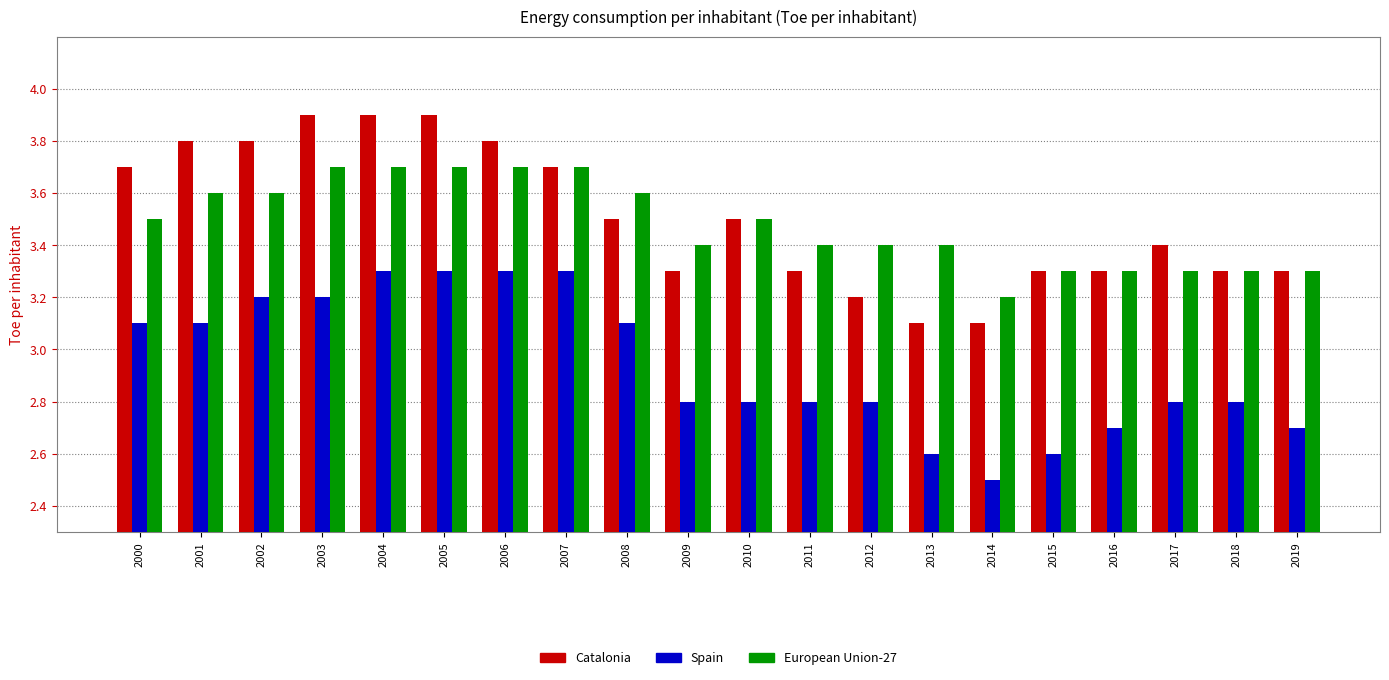

What is the sum of the Spain values at 2009 and 2019?

5.5